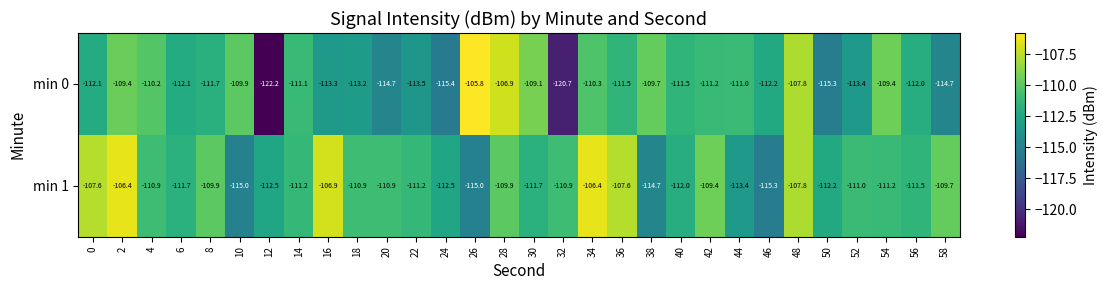

The value of min 0 at 26 is -23.6. True or false?

False